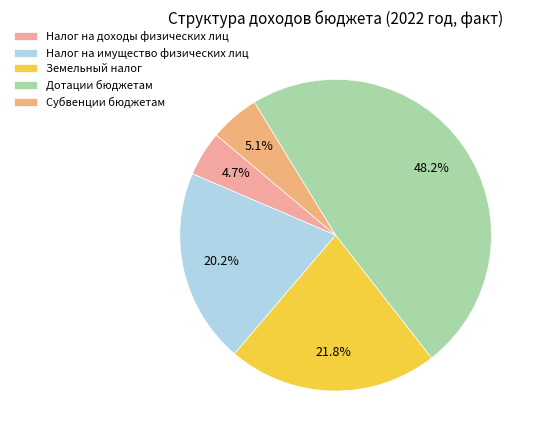

What is the ratio of the value at Земельный налог to the value at Налог на имущество физических лиц?

1.1